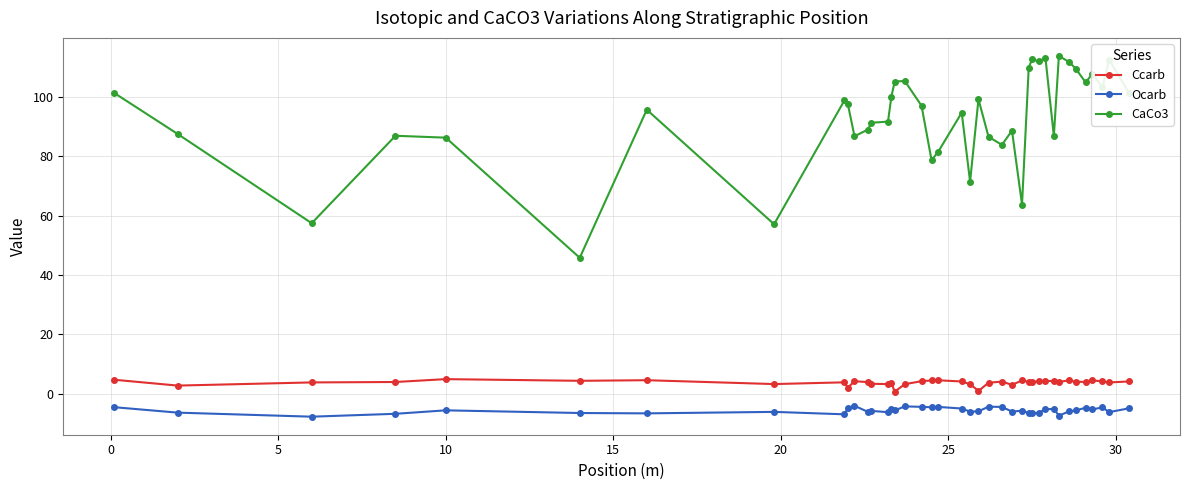

True or false: Ccarb has more than 0 interior local peaks.

True